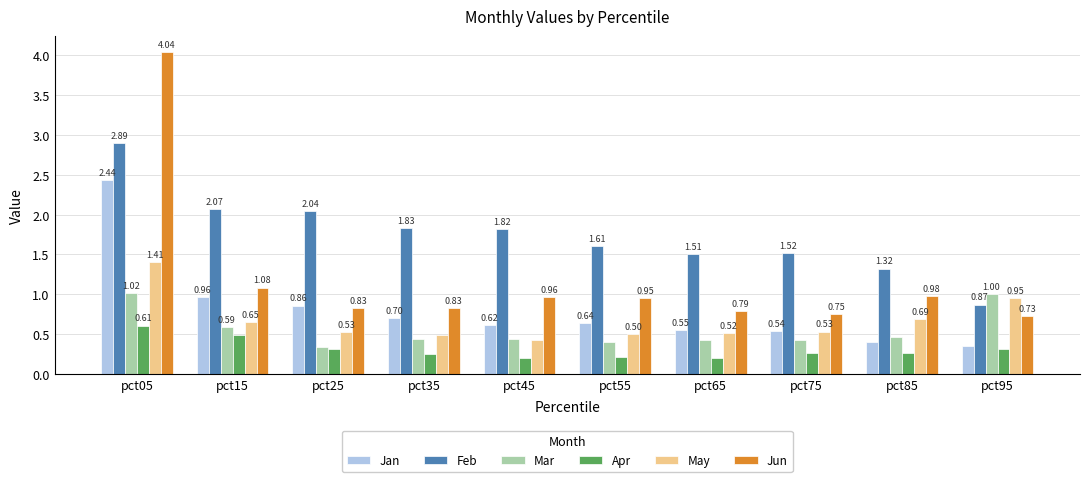

Where is Mar nearest to the value 0?

pct25